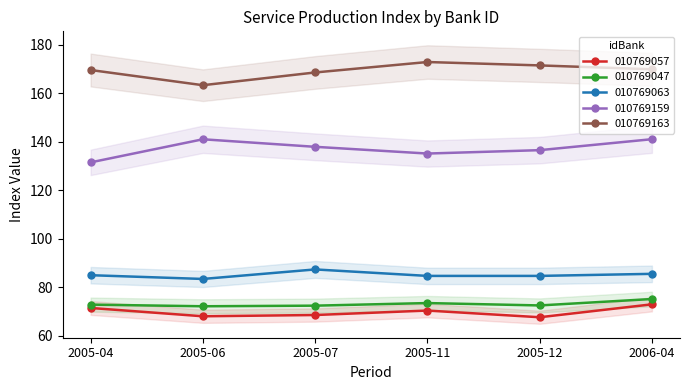

True or false: 010769047 and 010769057 intersect in this chart.

False